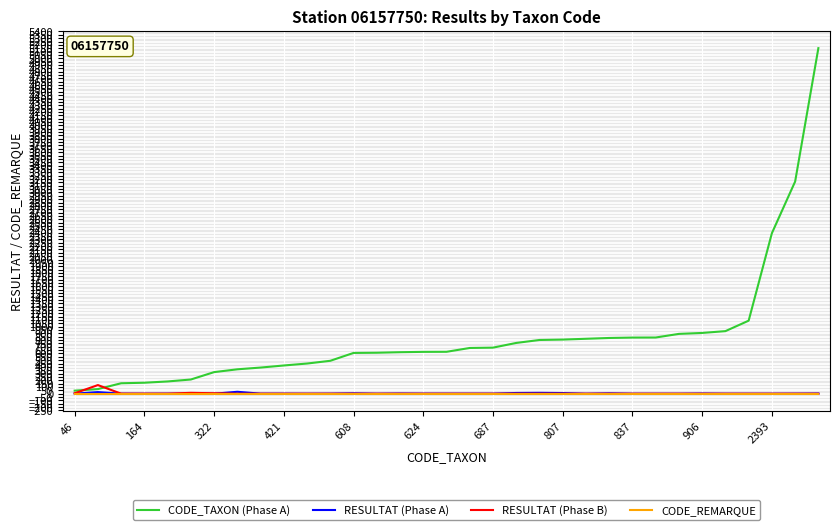

What is the sum of all CODE_REMARQUE values?

33